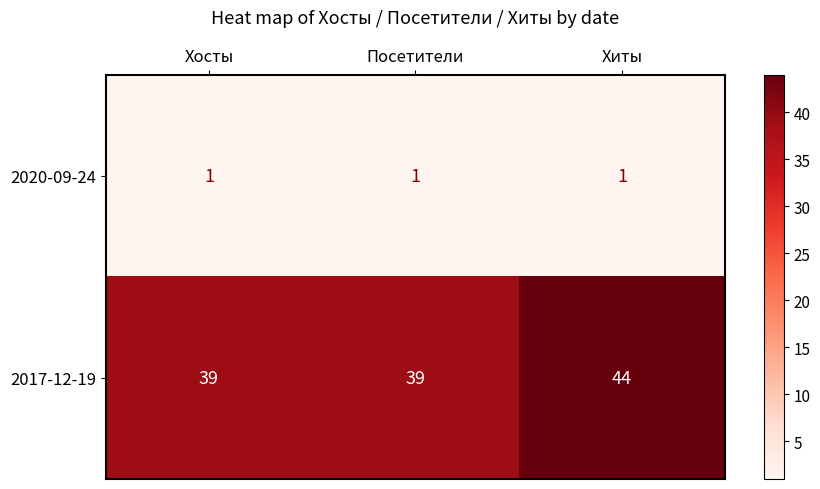

At which label does 2017-12-19 reach its peak?

Хиты